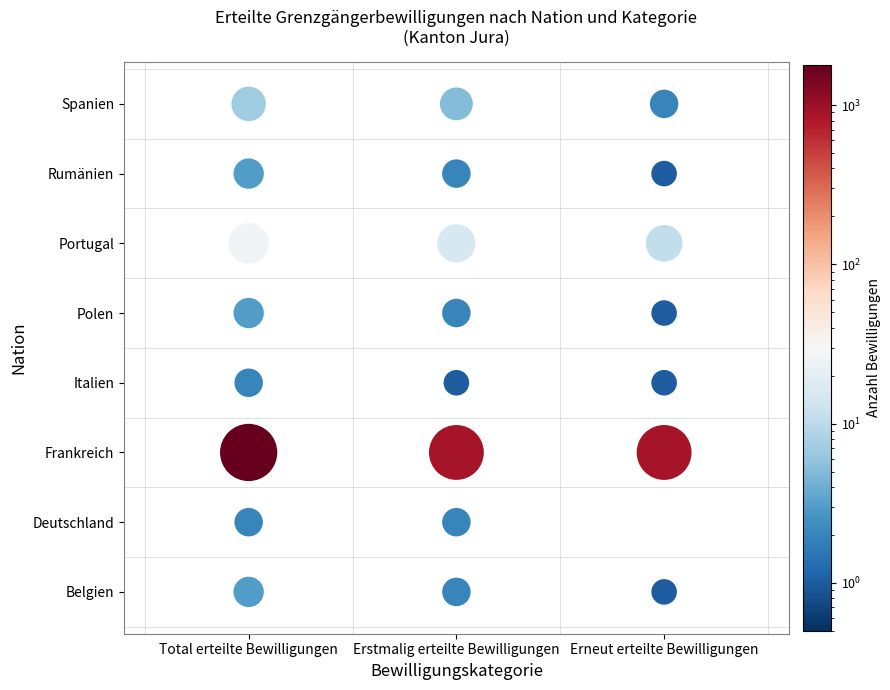

Rank the series by their maximum value, from highest to lowest.

Frankreich, Portugal, Spanien, Belgien, Polen, Rumänien, Deutschland, Italien